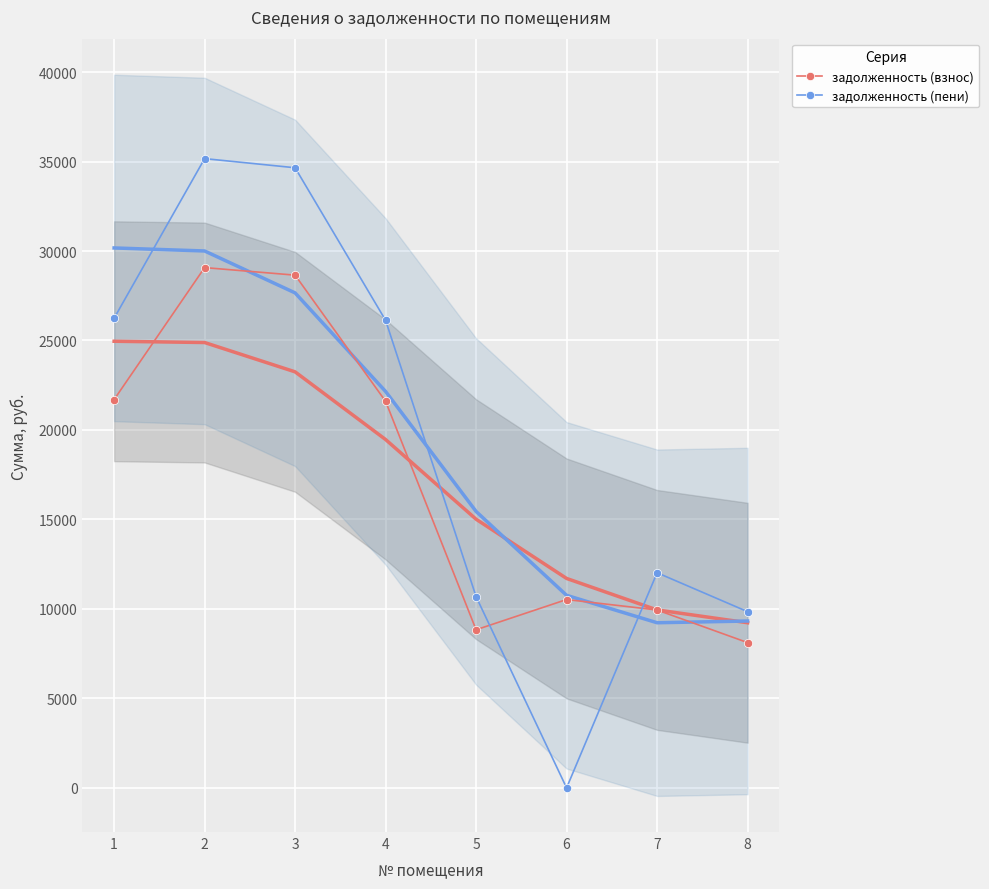

What is the difference between the maximum and minimum values in the задолженность (пени) series?

35162.9